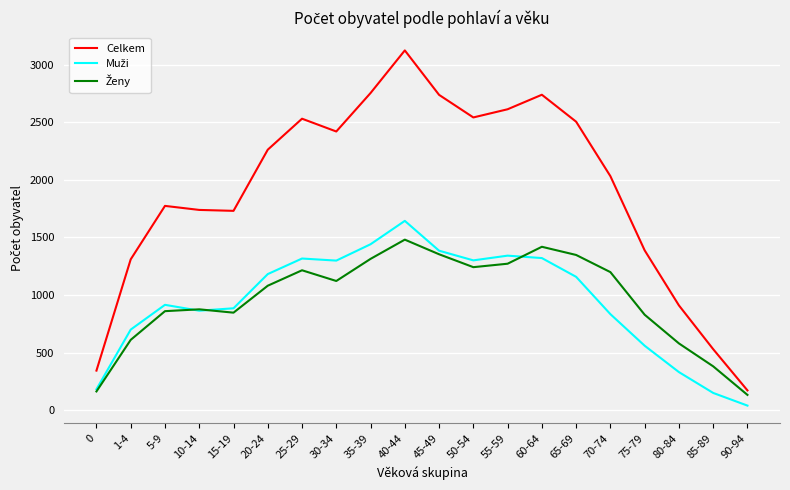

Which series has the widest spread of values?

Celkem